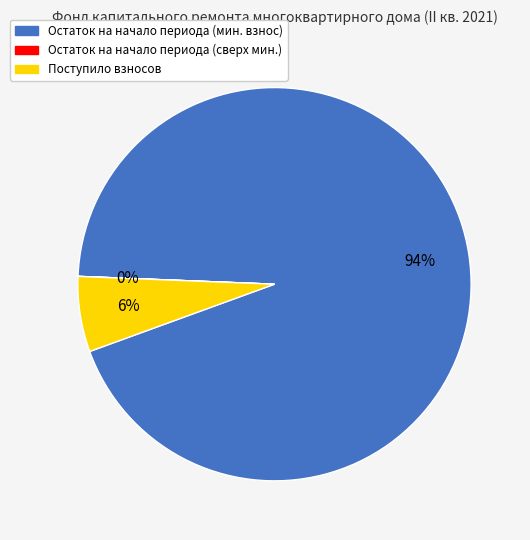

Is there a majority slice in this chart?

Yes